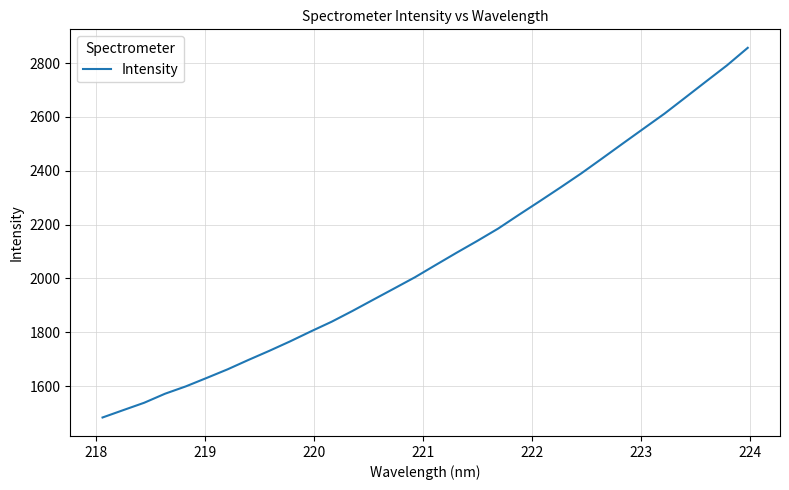

What is the greatest value displayed?

2856.7